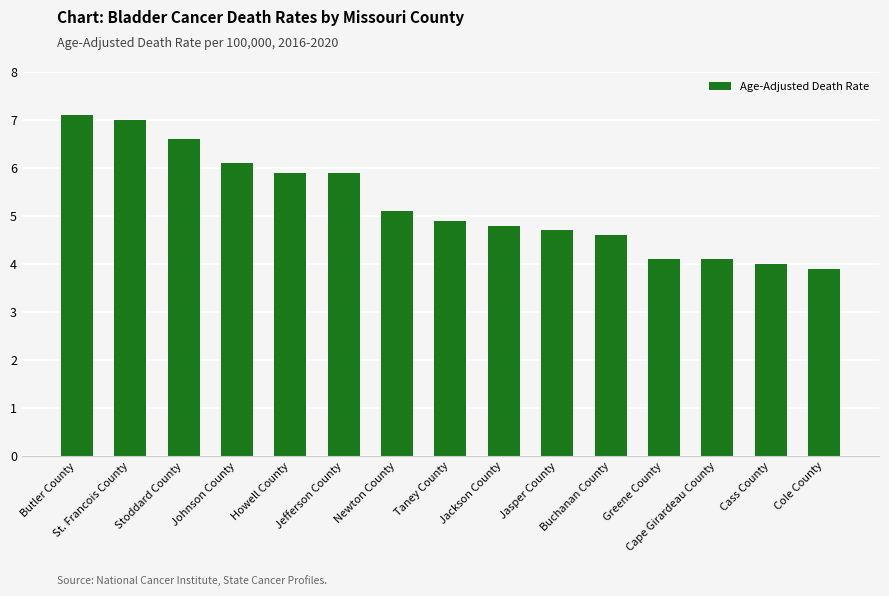

What is the maximum value shown in the chart?

7.1